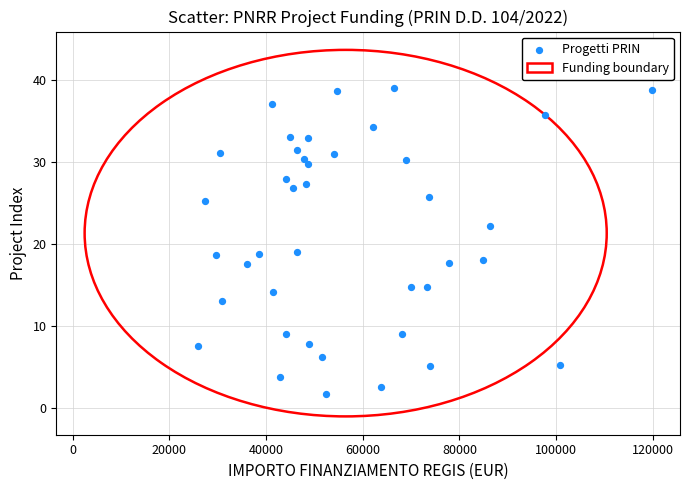

What is the range of X values (max minus min)?

93941.0